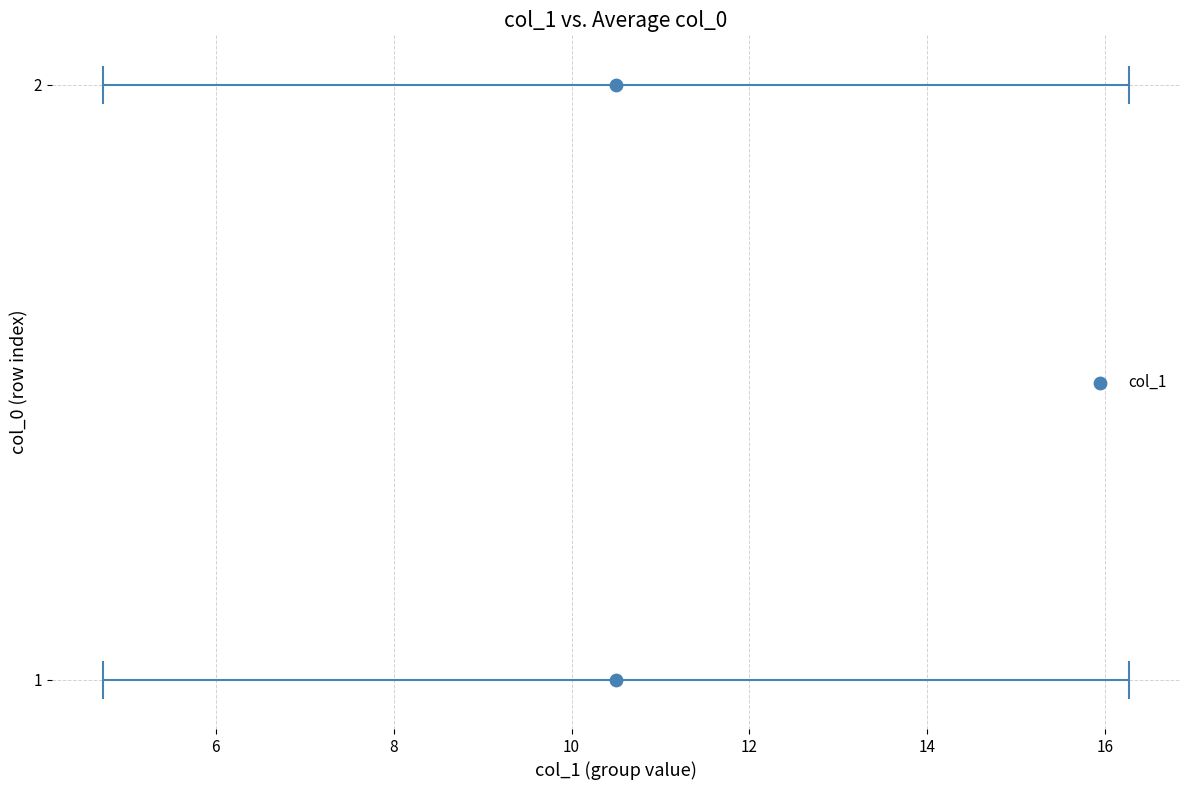

Count the number of points in this scatter plot.

2